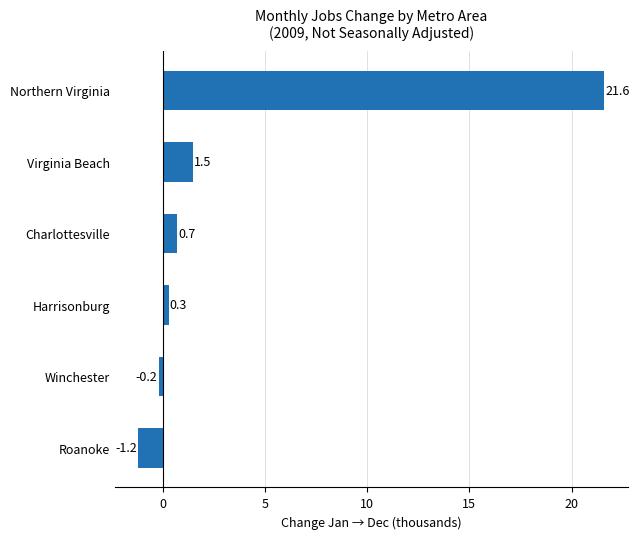

What is the average value?

3.8